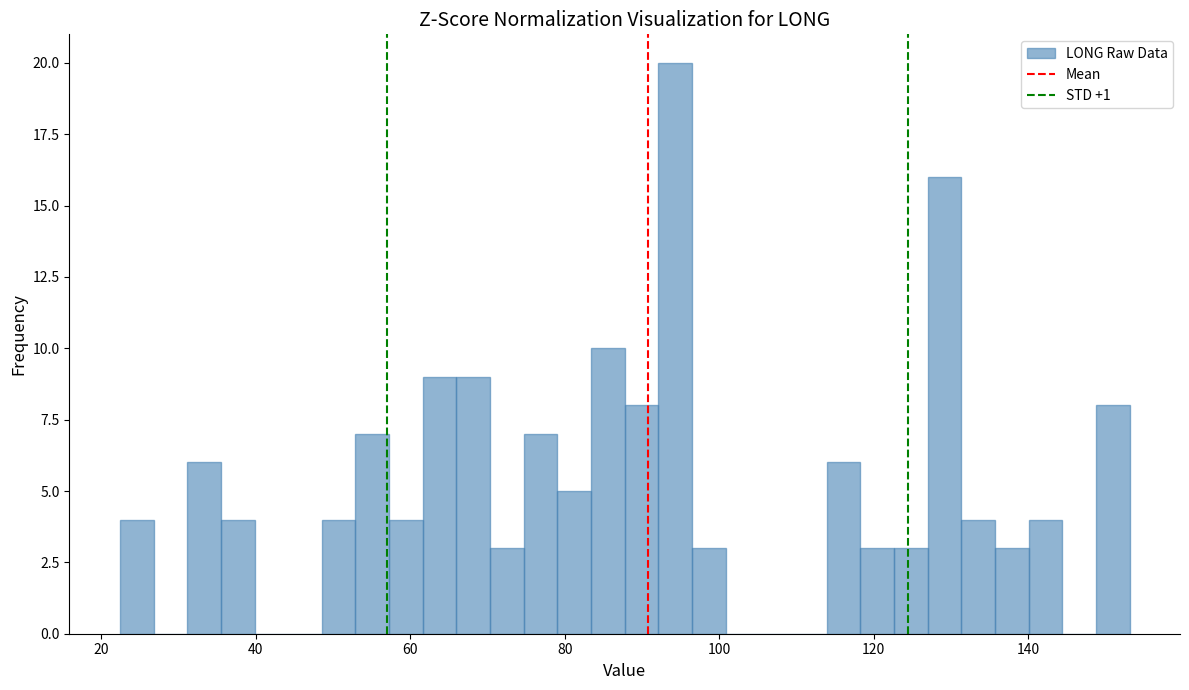

Around what value on the x-axis is the tallest bar? Give the approximate position of its centre, as read against the axis.

94